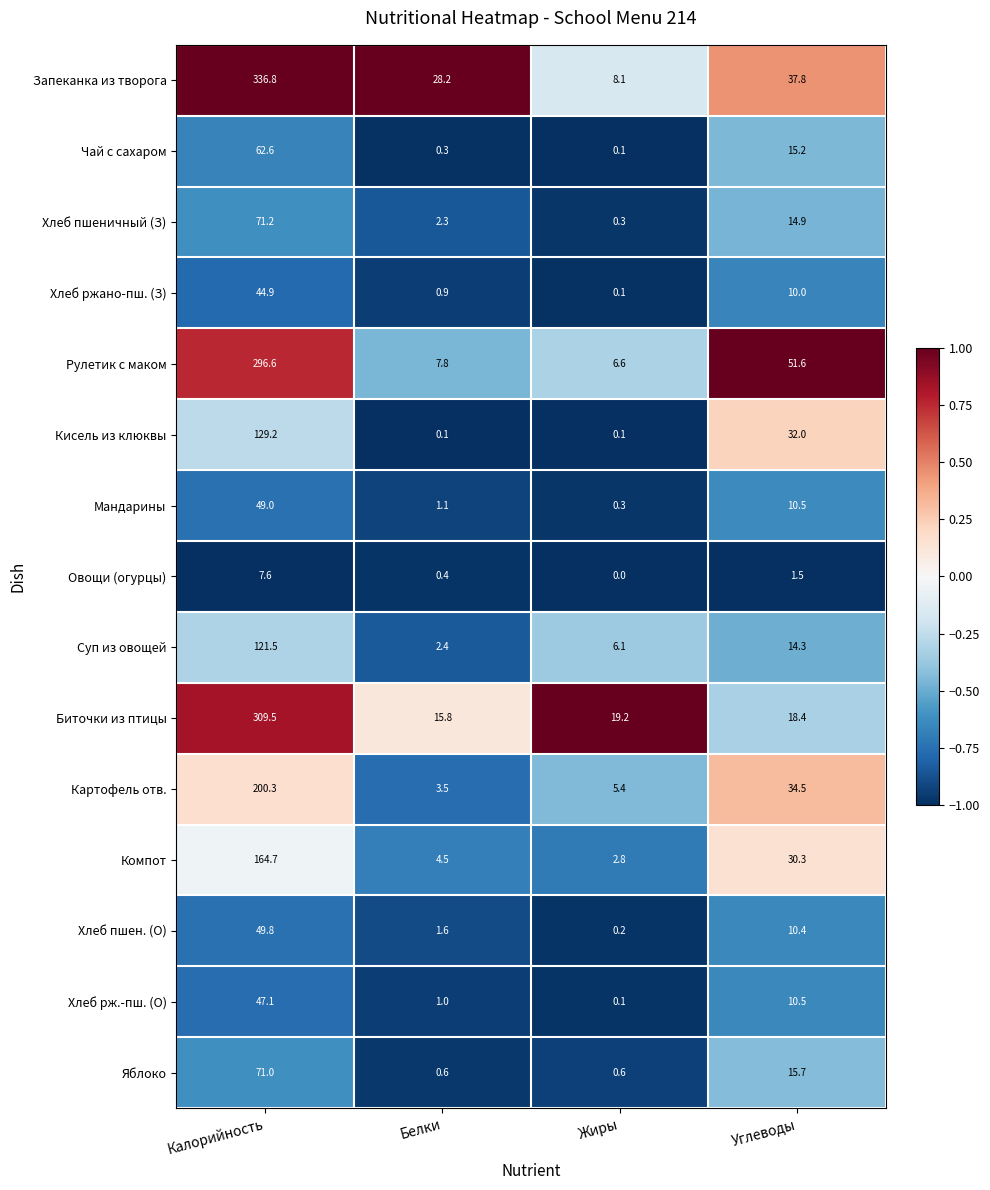

What is the difference between the maximum and minimum values in the Мандарины series?

48.7